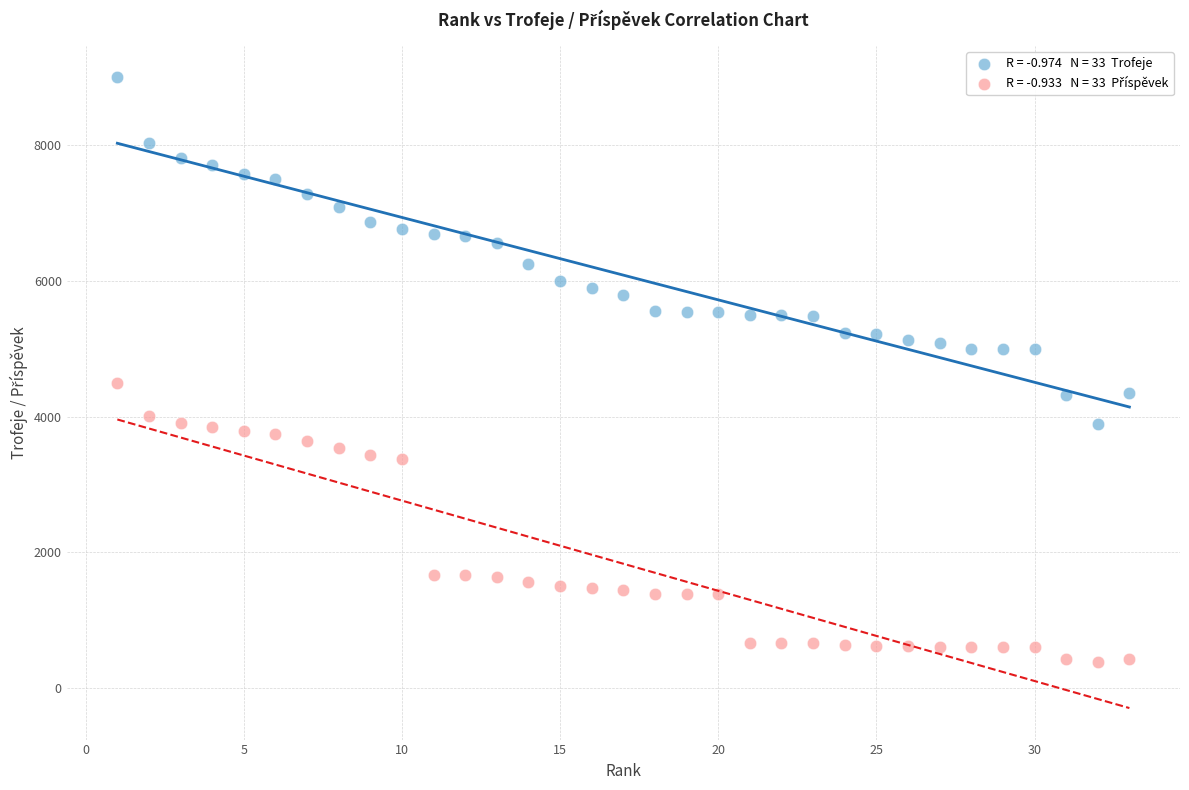

Across all data points, what is the range of Y values (max minus min)?

8611